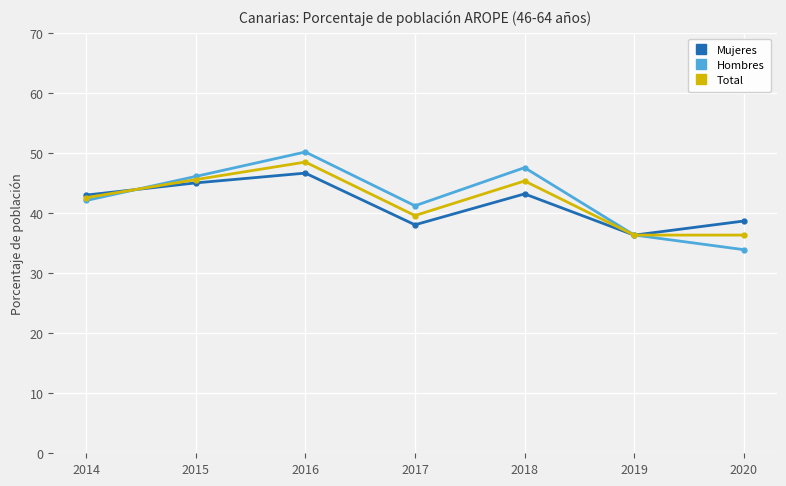

At which category is the sum across all series the highest?

2016